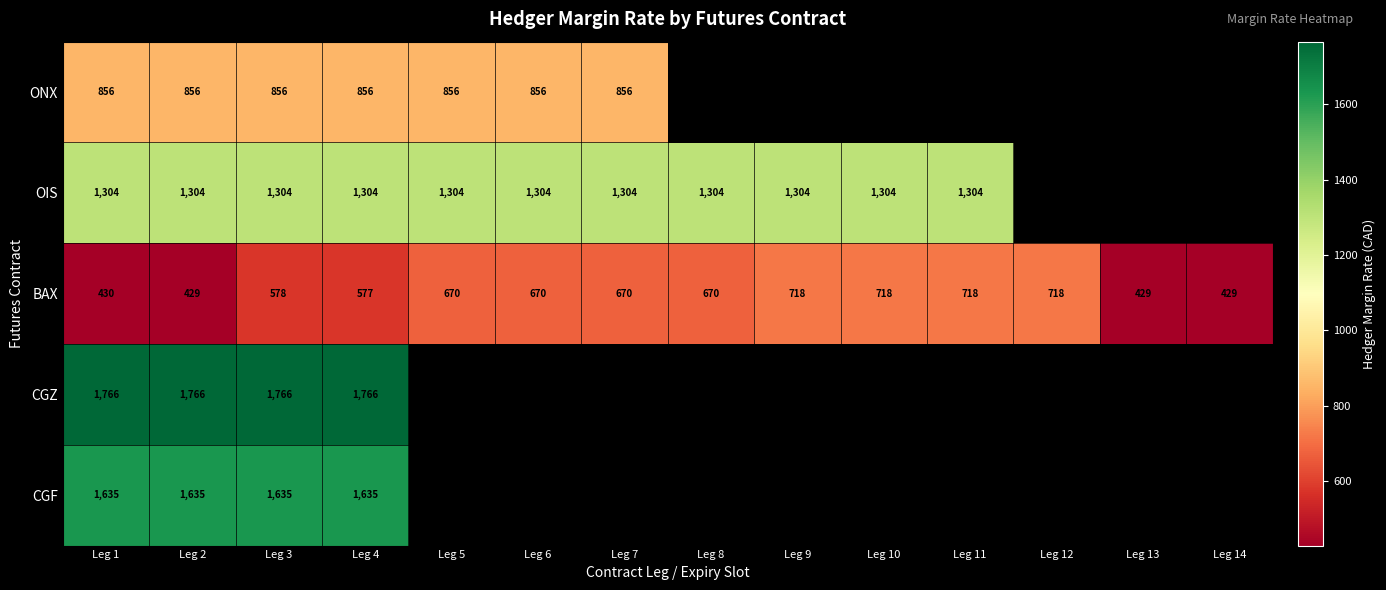

How many distinct data groups are displayed?

5